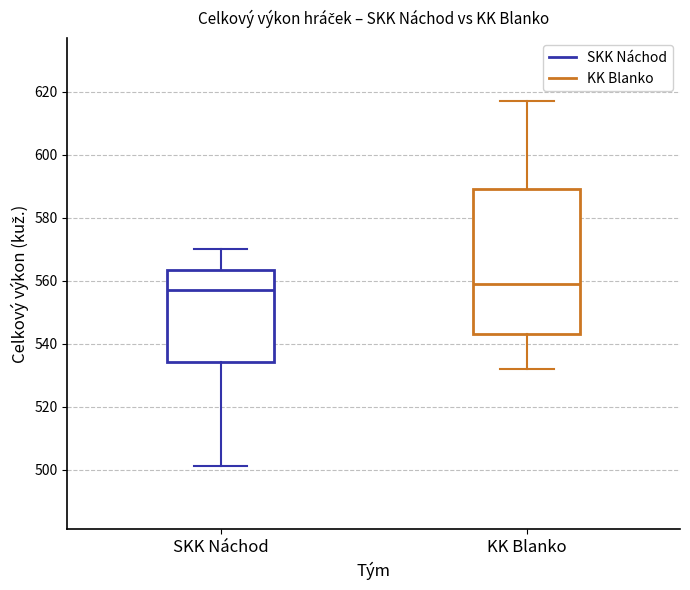

Reading left to right, read every box against the y-axis: the position of its median line, the range the box covers, and the ends of its whiskers. The values are not printed on the chart, so give them approximately, as read against the axis.

SKK Náchod: median 558, box 534 to 564, whiskers 502 to 570
KK Blanko: median 560, box 544 to 590, whiskers 532 to 618